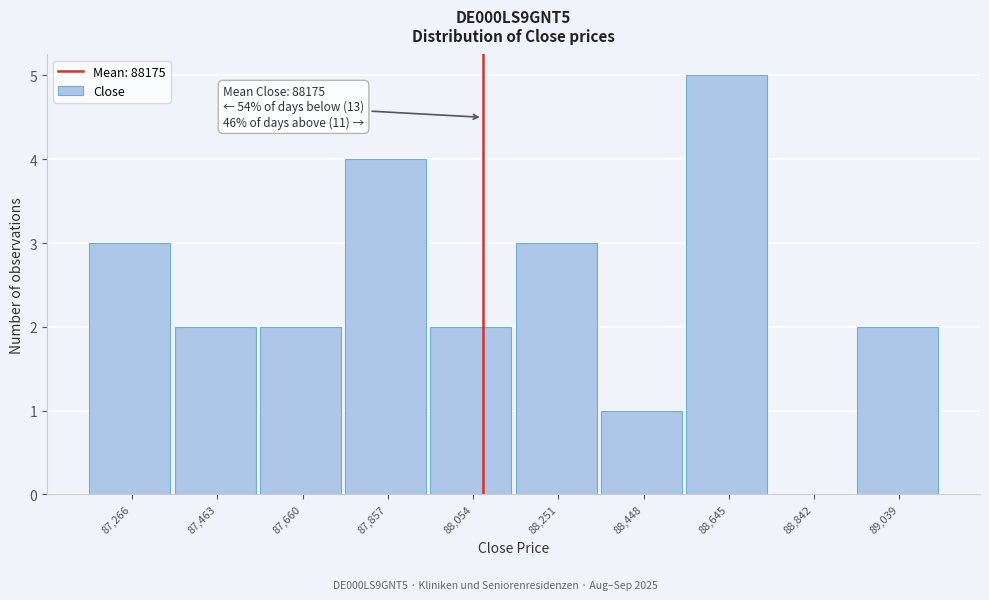

Reading left to right, extract all data points from this chart.

87,266=3	87,463=2	87,660=2	87,857=4	88,054=2	88,251=3	88,448=1	88,645=5	88,842=0	89,039=2